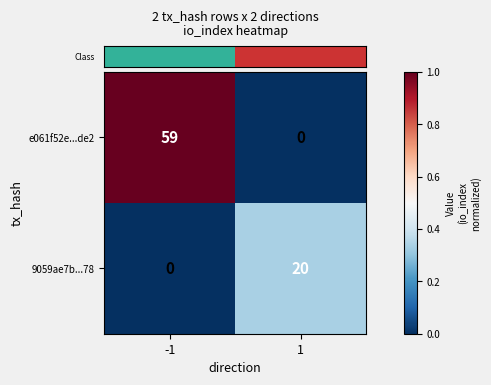

Reading right to left, list all the values displayed in this chart.

e061f52e...de2: 1=0	-1=59
9059ae7b...78: 1=20	-1=0